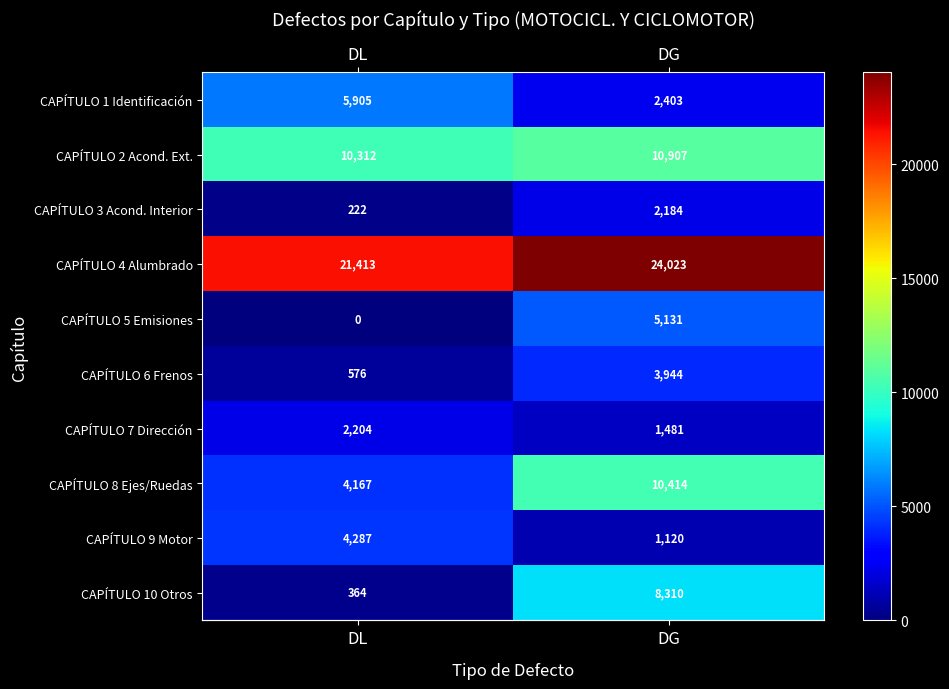

Reading left to right, list all the values displayed in this chart.

CAPÍTULO 1 Identificación: 5905	2403
CAPÍTULO 2 Acond. Ext.: 10312	10907
CAPÍTULO 3 Acond. Interior: 222	2184
CAPÍTULO 4 Alumbrado: 21413	24023
CAPÍTULO 5 Emisiones: 0	5131
CAPÍTULO 6 Frenos: 576	3944
CAPÍTULO 7 Dirección: 2204	1481
CAPÍTULO 8 Ejes/Ruedas: 4167	10414
CAPÍTULO 9 Motor: 4287	1120
CAPÍTULO 10 Otros: 364	8310